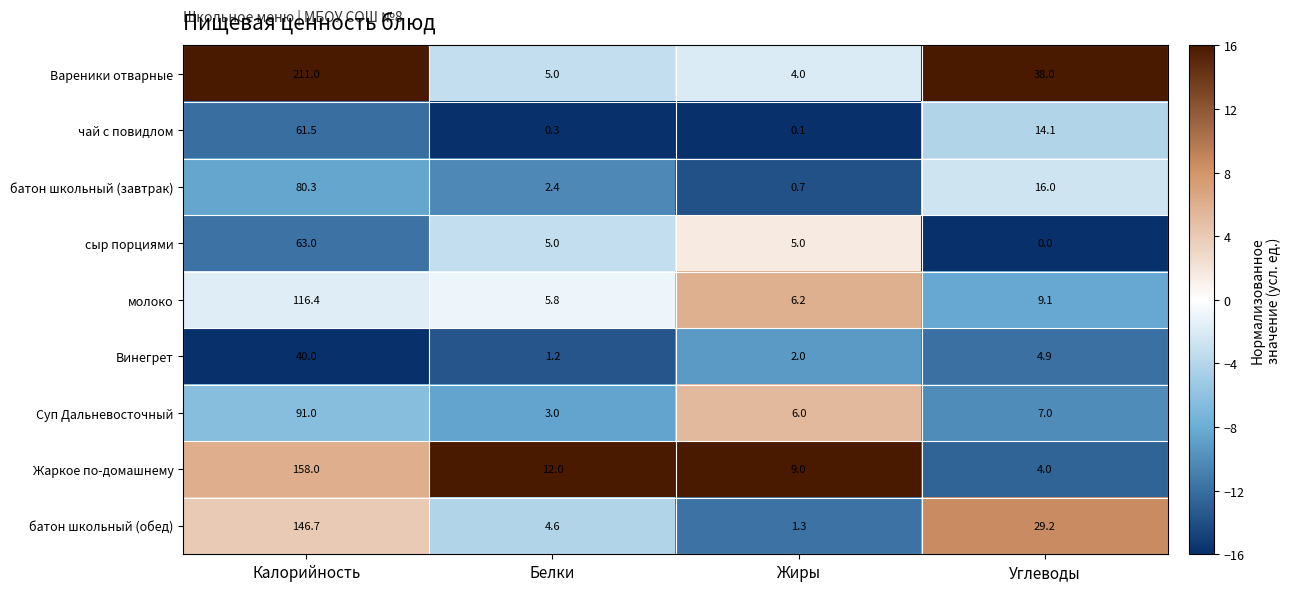

True or false: молоко has a value of 9.1 at Углеводы.

True